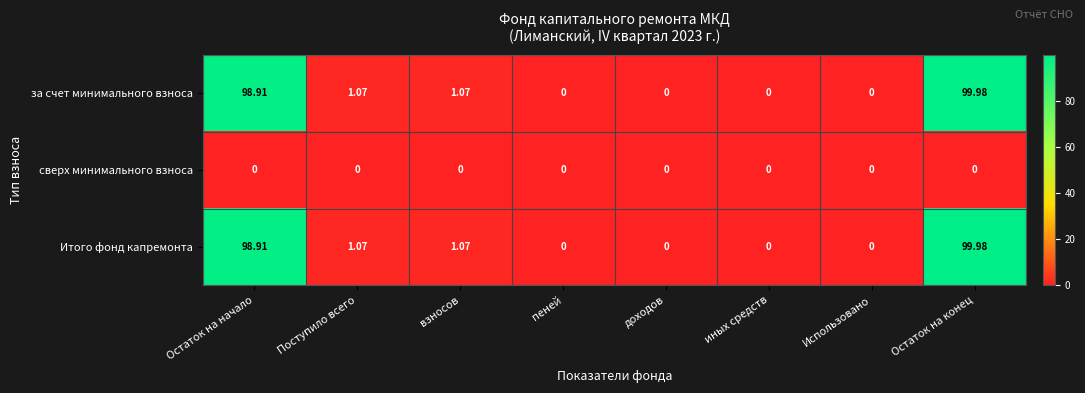

At which category does the chart reach its peak across all series?

Остаток на конец